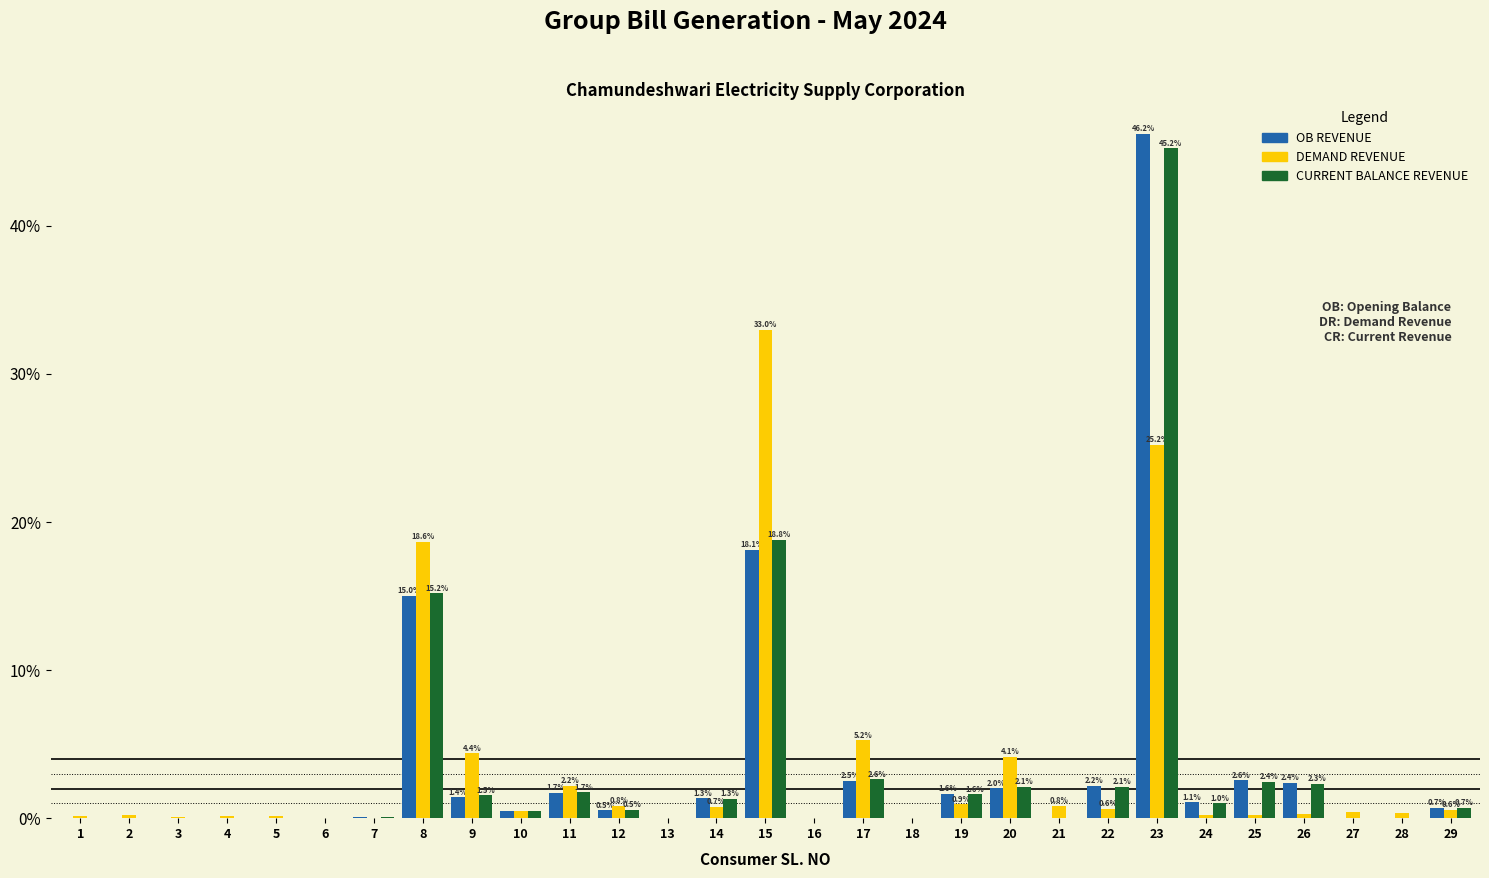

At which category is the sum across all series the highest?

23